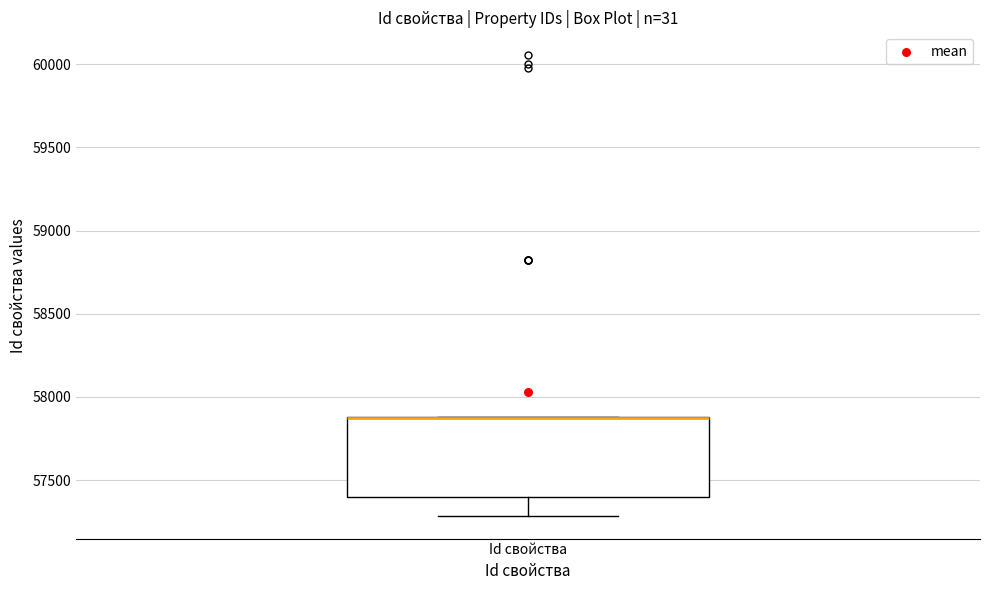

Where does the lower whisker of the box for Id свойства end on the y-axis? The values are not printed on the chart, so give them approximately, as read against the axis.

57300